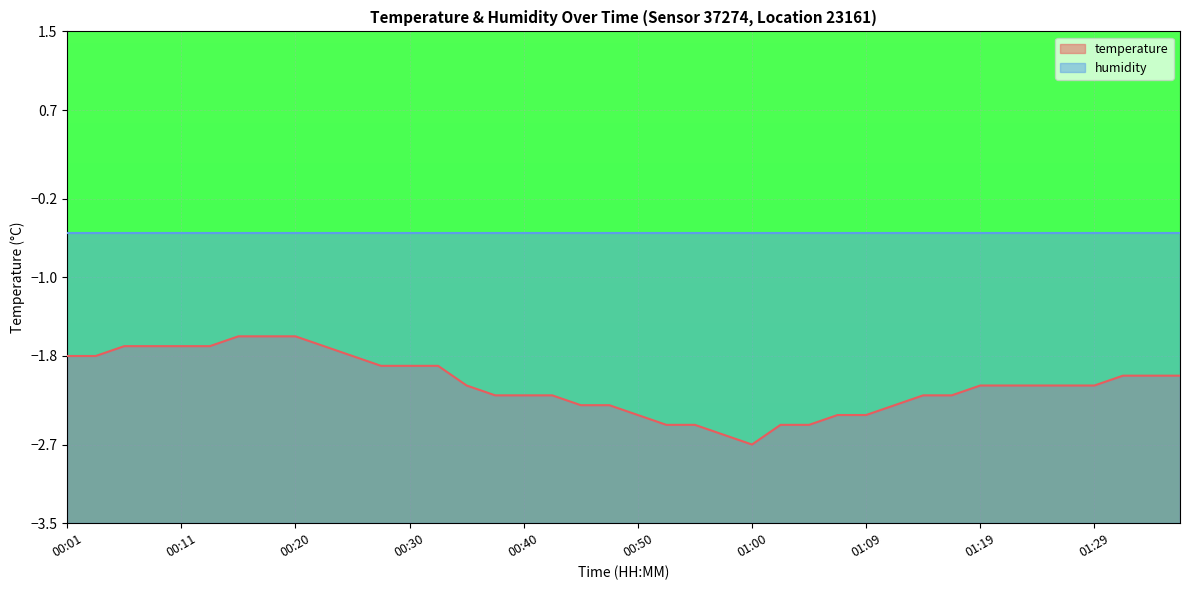

Reading left to right, list all the values displayed in this chart.

00:01=-1.8	00:03=-1.8	00:06=-1.7	00:08=-1.7	00:11=-1.7	00:13=-1.7	00:16=-1.6	00:18=-1.6	00:20=-1.6	00:23=-1.7	00:25=-1.8	00:28=-1.9	00:30=-1.9	00:33=-1.9	00:35=-2.1	00:38=-2.2	00:40=-2.2	00:42=-2.2	00:45=-2.3	00:47=-2.3	00:50=-2.4	00:52=-2.5	00:55=-2.5	00:57=-2.6	01:00=-2.7	01:02=-2.5	01:04=-2.5	01:07=-2.4	01:09=-2.4	01:12=-2.3	01:14=-2.2	01:17=-2.2	01:19=-2.1	01:21=-2.1	01:24=-2.1	01:26=-2.1	01:29=-2.1	01:31=-2.0	01:34=-2.0	01:36=-2.0